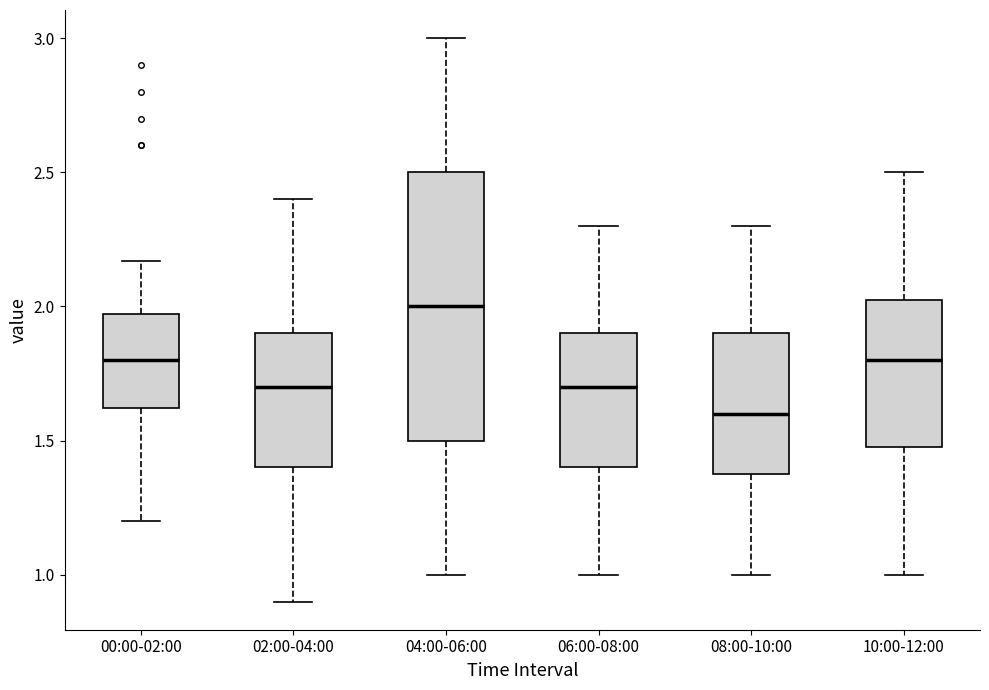

Which box's median line is the highest?

04:00-06:00